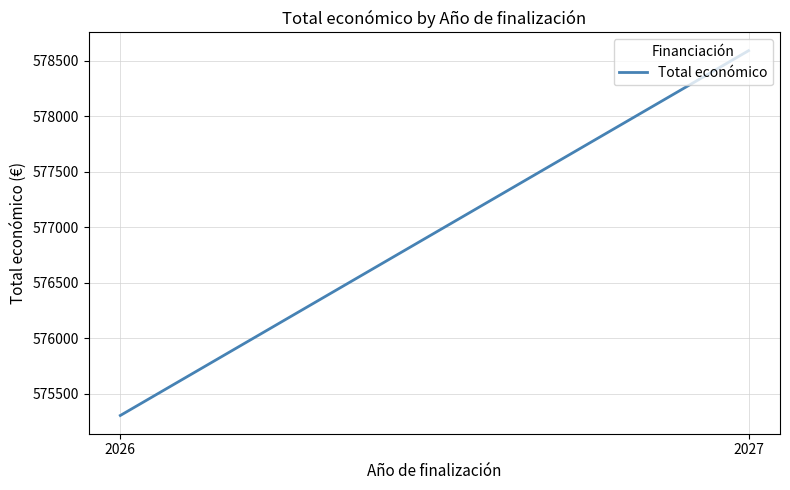

How many series are shown in this chart?

1